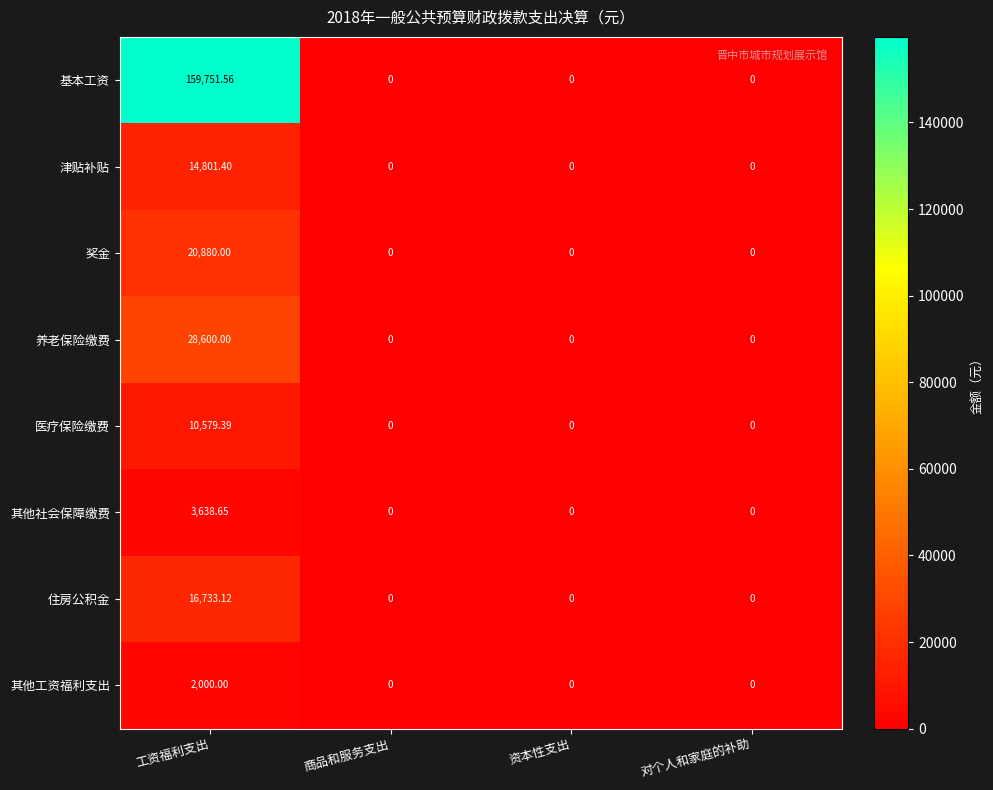

How many values in 其他社会保障缴费 are above zero?

1